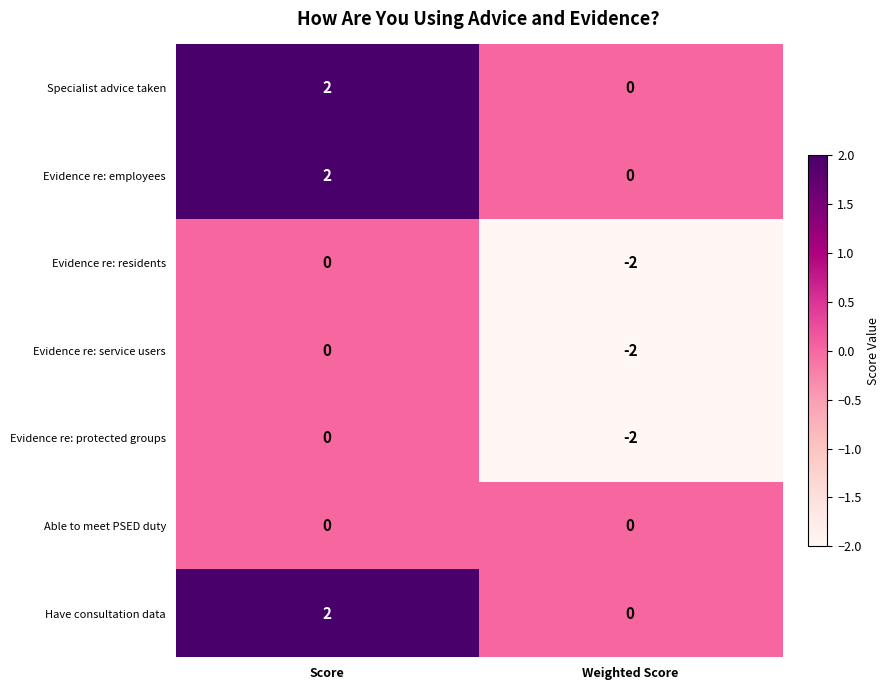

True or false: Evidence re: residents has a value of -1 at Score.

False